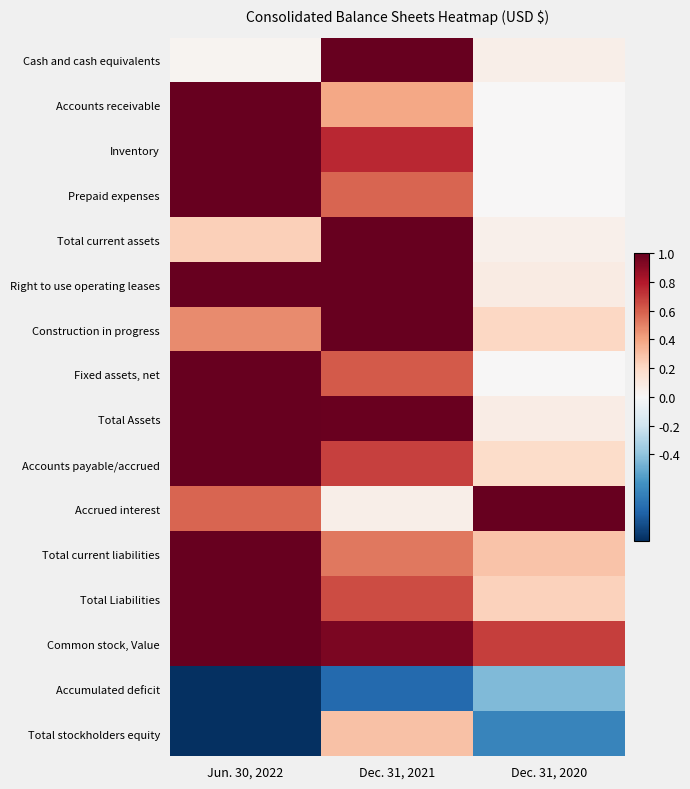

Which series changed the most between Dec. 31, 2021 and Dec. 31, 2020?

Total stockholders equity